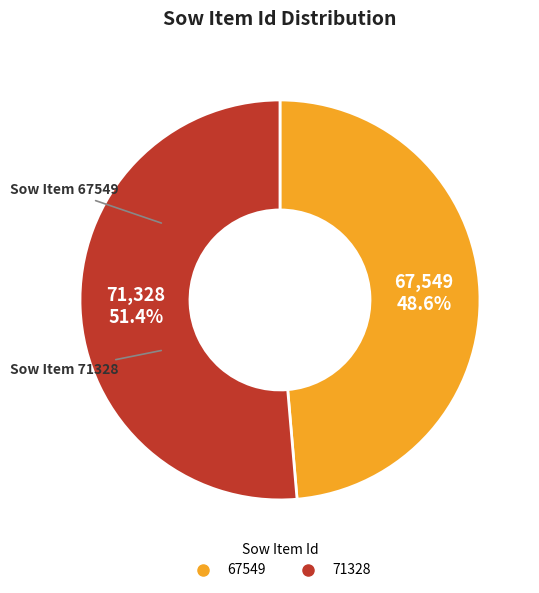

To the nearest percent, what percentage of the pie is 67549?

49%